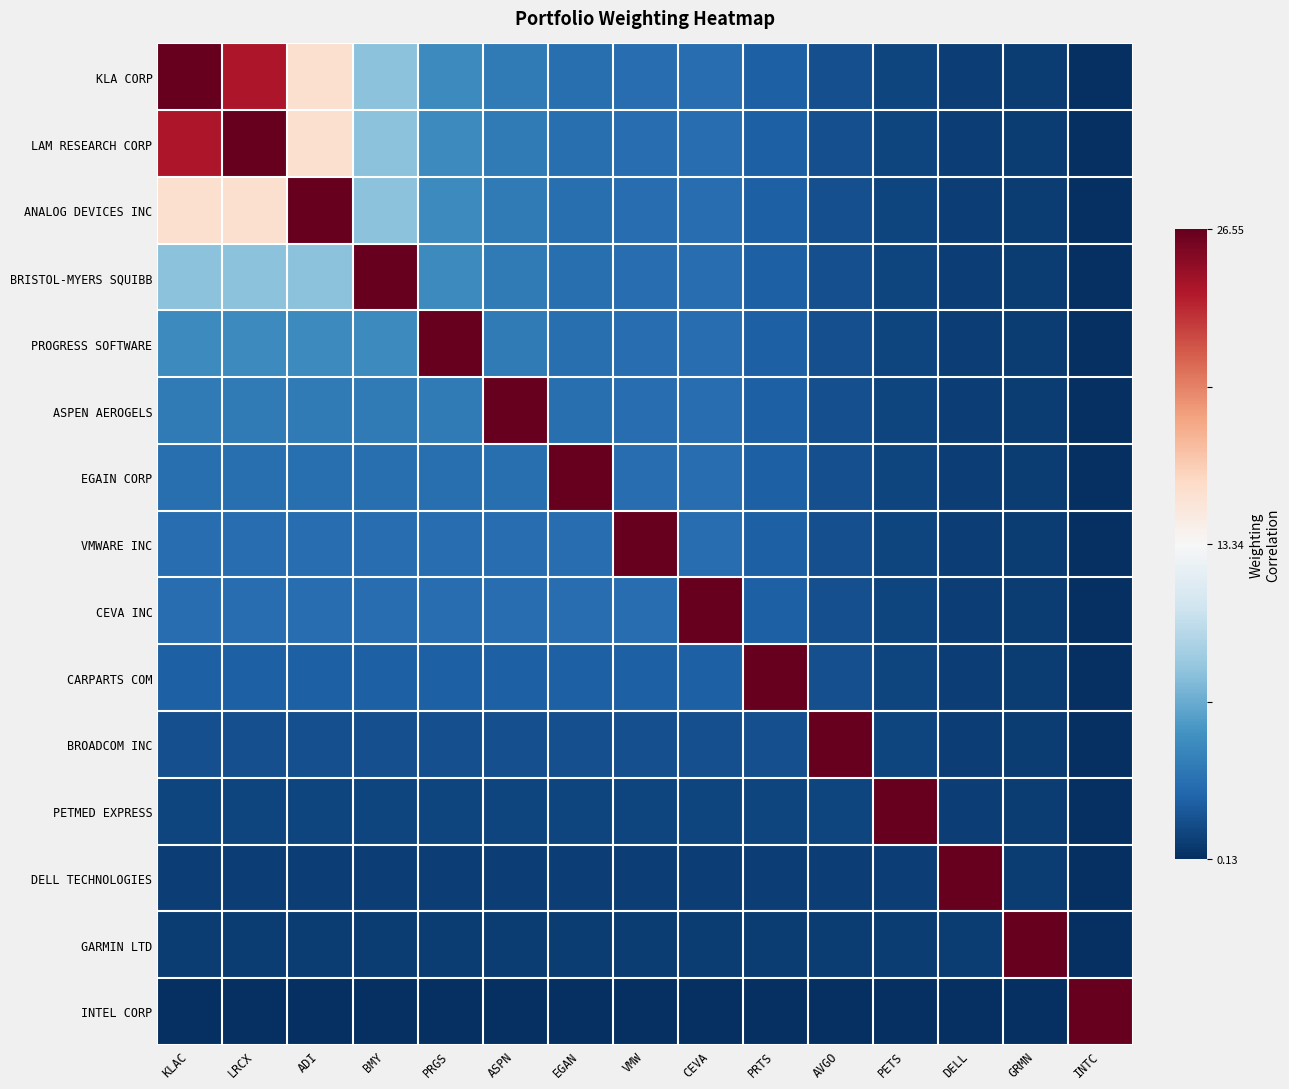

Rank the series by their maximum value, from lowest to highest.

KLA CORP, LAM RESEARCH CORP, ANALOG DEVICES INC, BRISTOL-MYERS SQUIBB, PROGRESS SOFTWARE, ASPEN AEROGELS, EGAIN CORP, VMWARE INC, CEVA INC, CARPARTS COM, BROADCOM INC, PETMED EXPRESS, DELL TECHNOLOGIES, GARMIN LTD, INTEL CORP